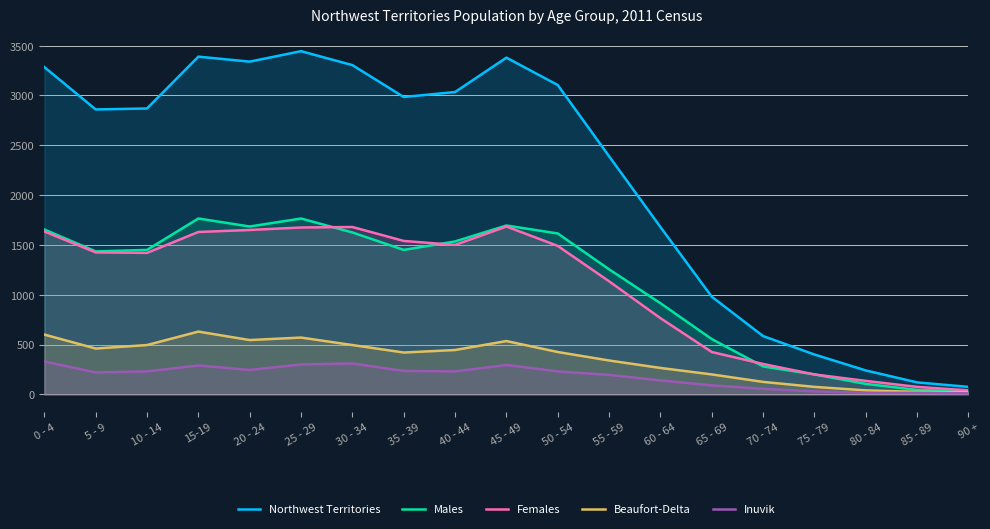

Count the number of categories in the chart.

19